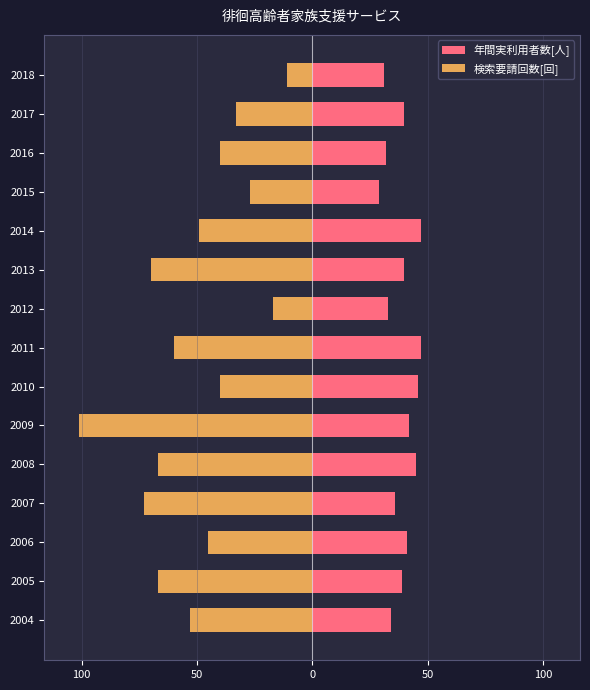

What are all the series names shown in the legend?

年間実利用者数[人], 検索要請回数[回]